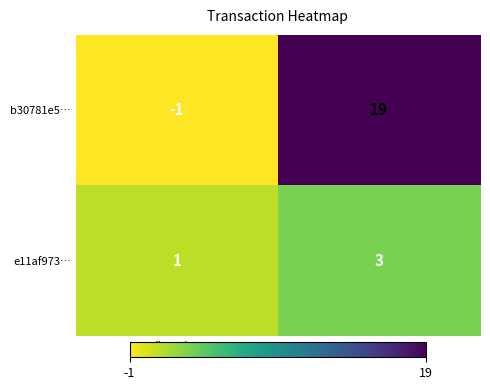

How many data points does each series have?

2